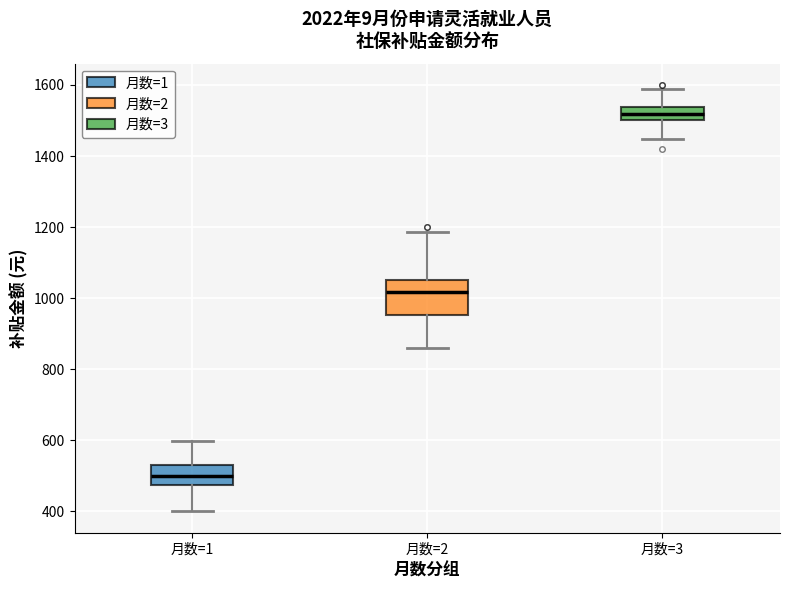

Reading left to right, read every box against the y-axis: the position of its median line, the range the box covers, and the ends of its whiskers. The values are not printed on the chart, so give them approximately, as read against the axis.

月数=1: median 500, box 480 to 540, whiskers 400 to 600
月数=2: median 1020, box 960 to 1060, whiskers 860 to 1180
月数=3: median 1520, box 1500 to 1540, whiskers 1440 to 1580